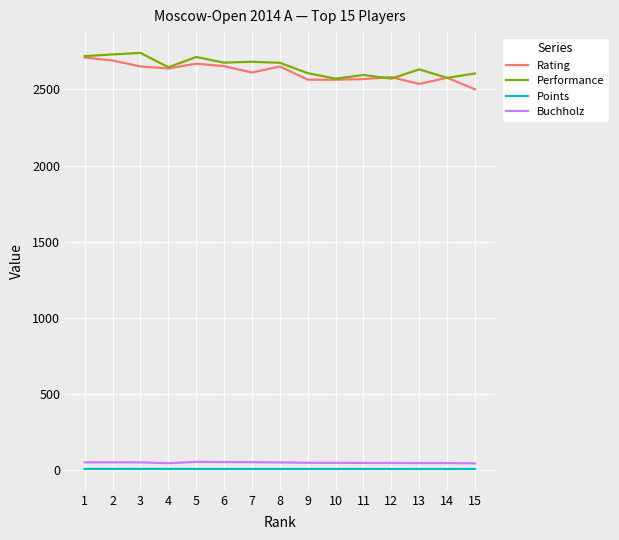

True or false: Points and Rating cross at least once.

False